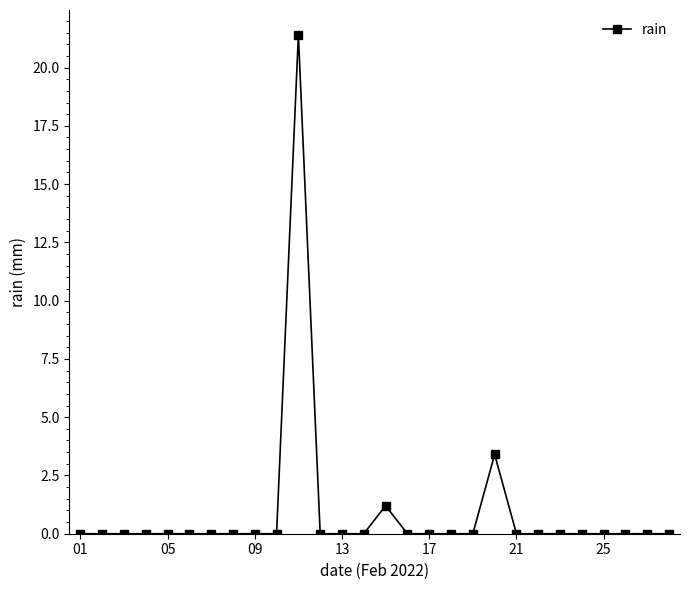

How many categories are shown in the chart?

28